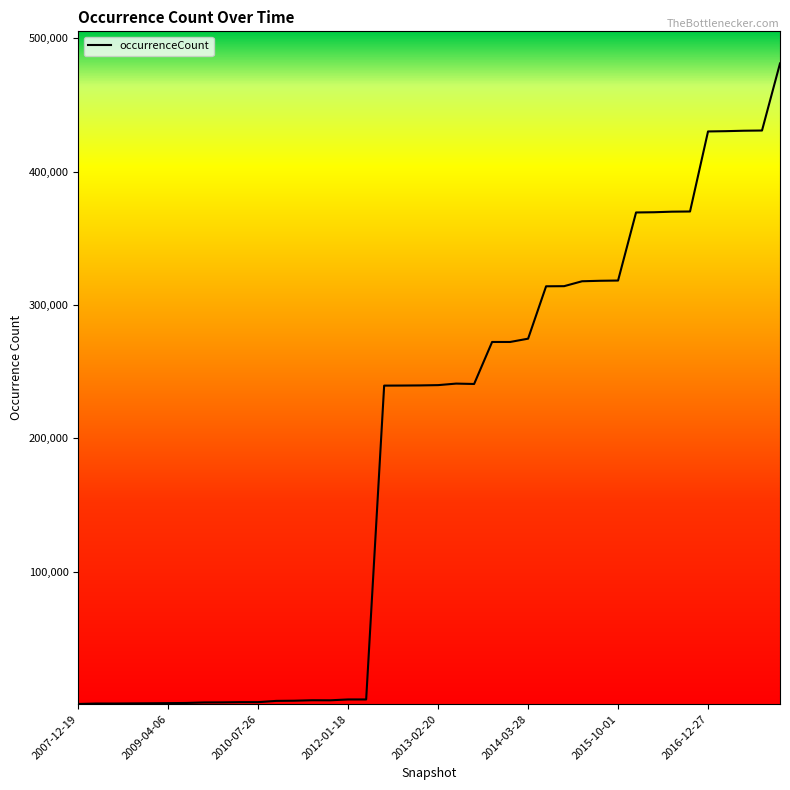

What is the difference between the maximum and minimum values?

480069